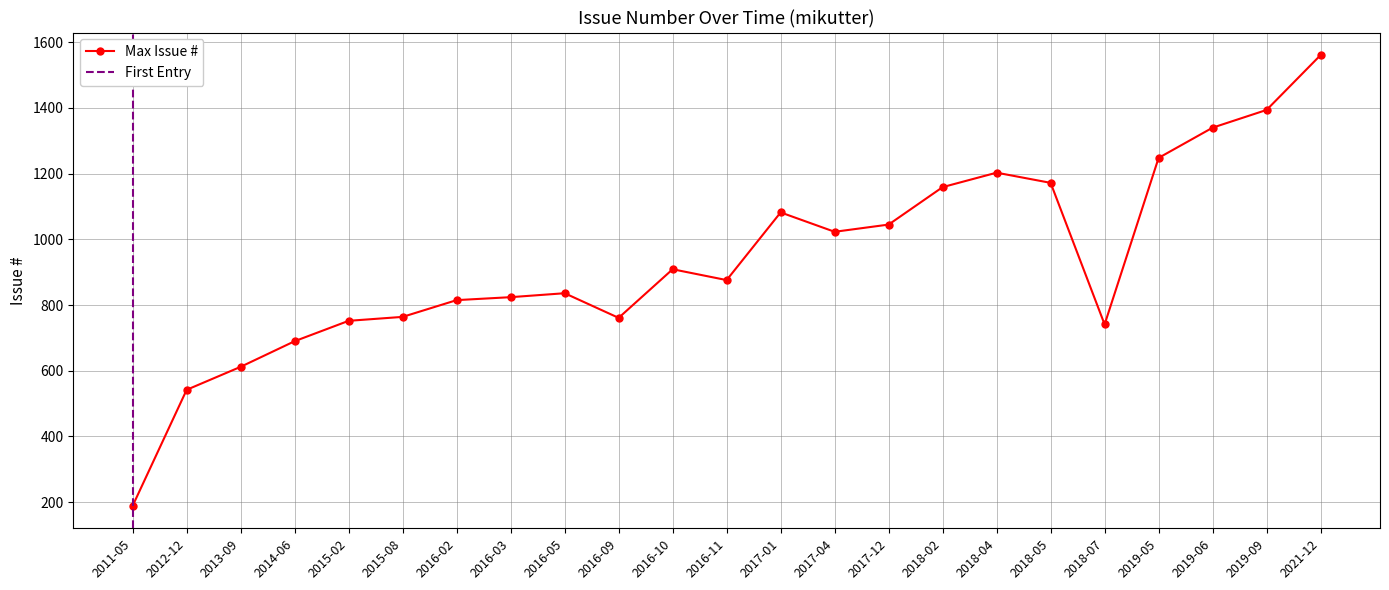

Approximately how many times larger is the value at 2017 compared to 2019?

0.8